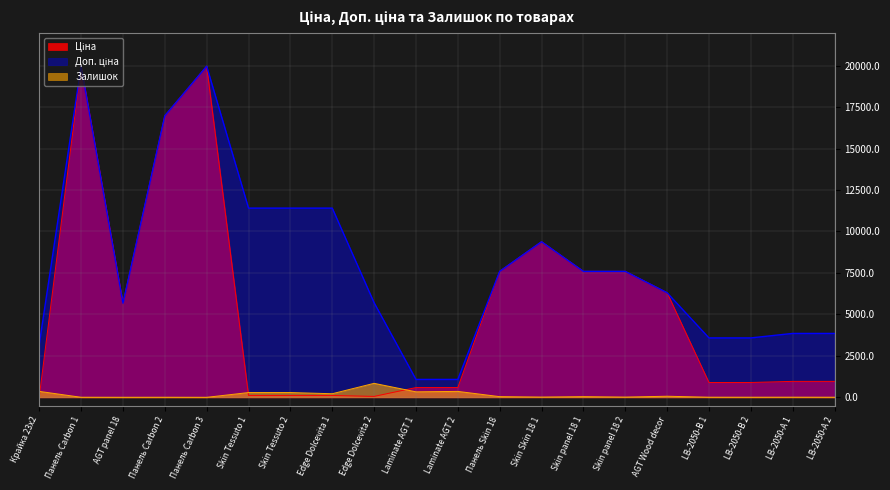

At which category is the sum across all series the highest?

Панель Carbon 1